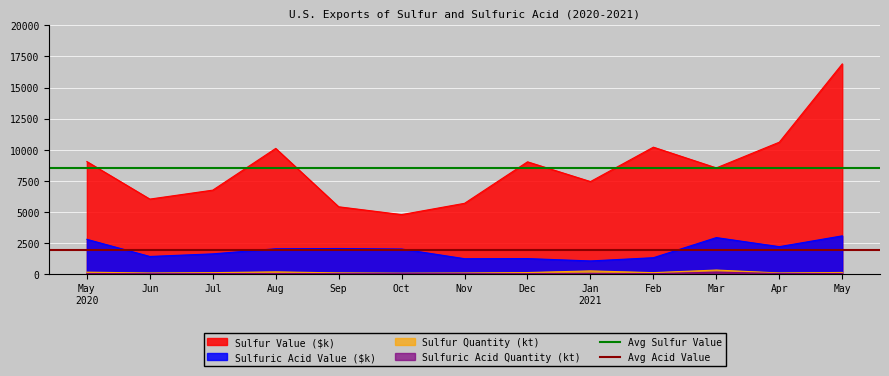

Between May
2020 and Jun, which is larger?

May
2020